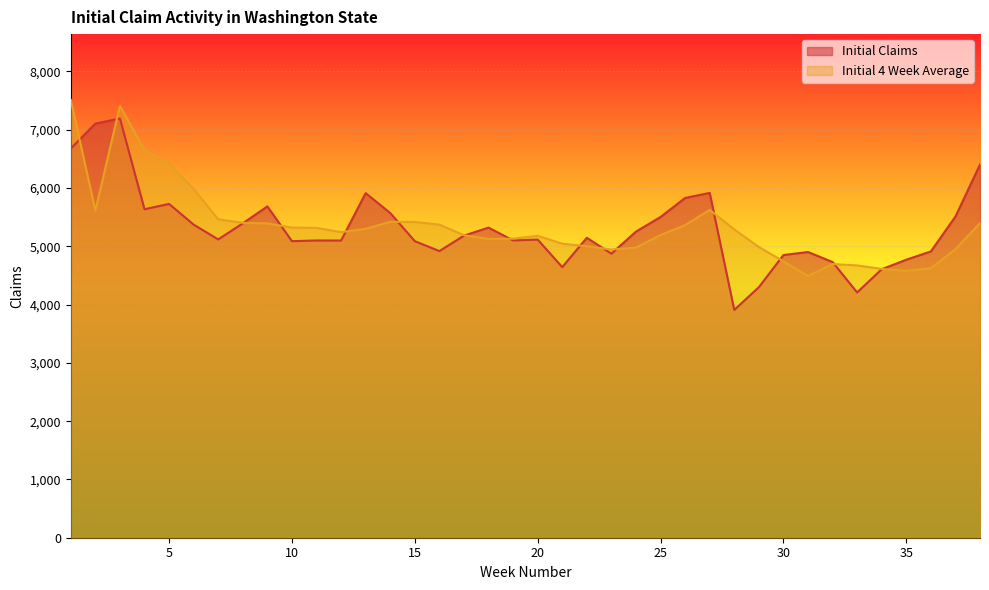

Which series ends up on top after the final intersection of Initial 4 Week Average and Initial Claims?

Initial Claims